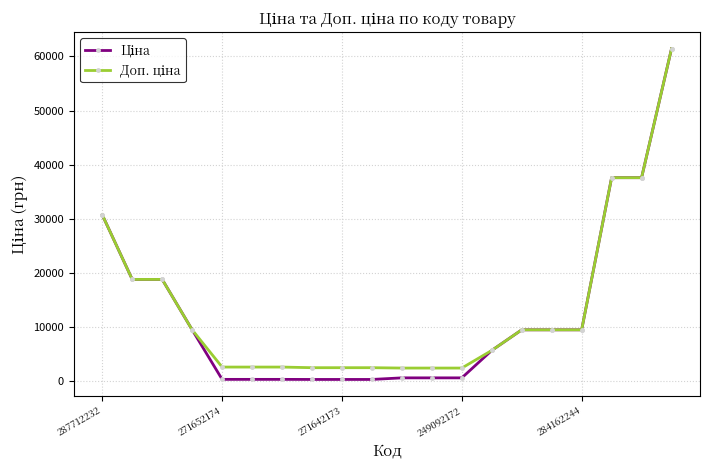

What is the greatest value displayed?

61434.3